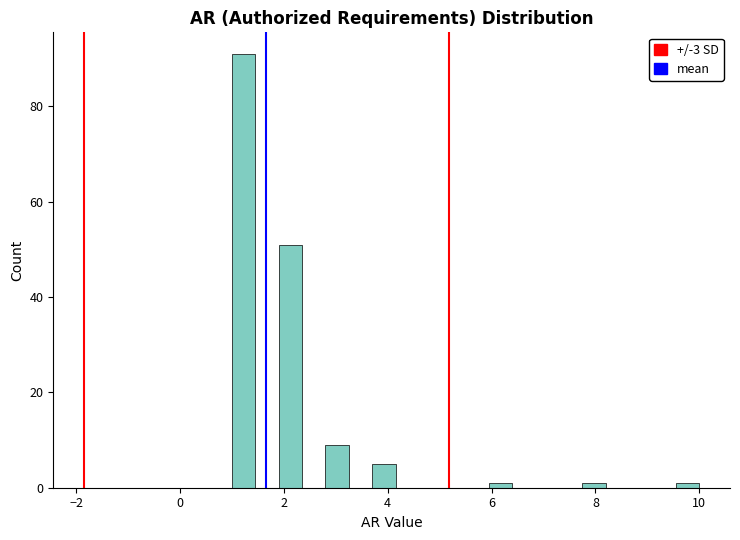

Read against the x-axis, roughly where is the centre of the tallest bar?

1.2